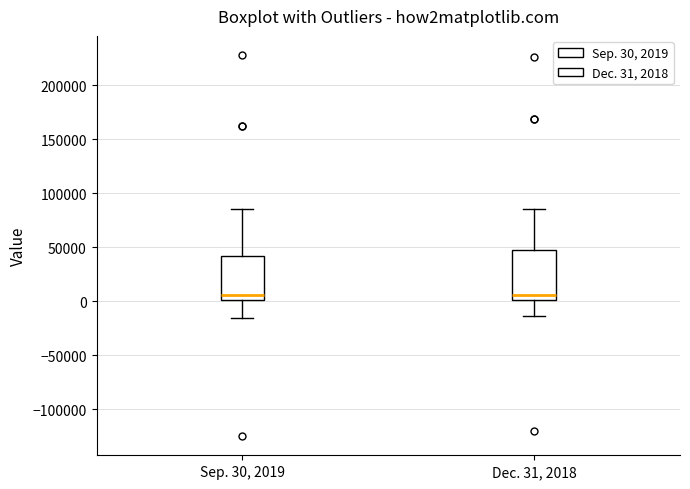

Where does the median line of the box for Sep. 30, 2019 sit on the y-axis? The values are not printed on the chart, so give them approximately, as read against the axis.

5000